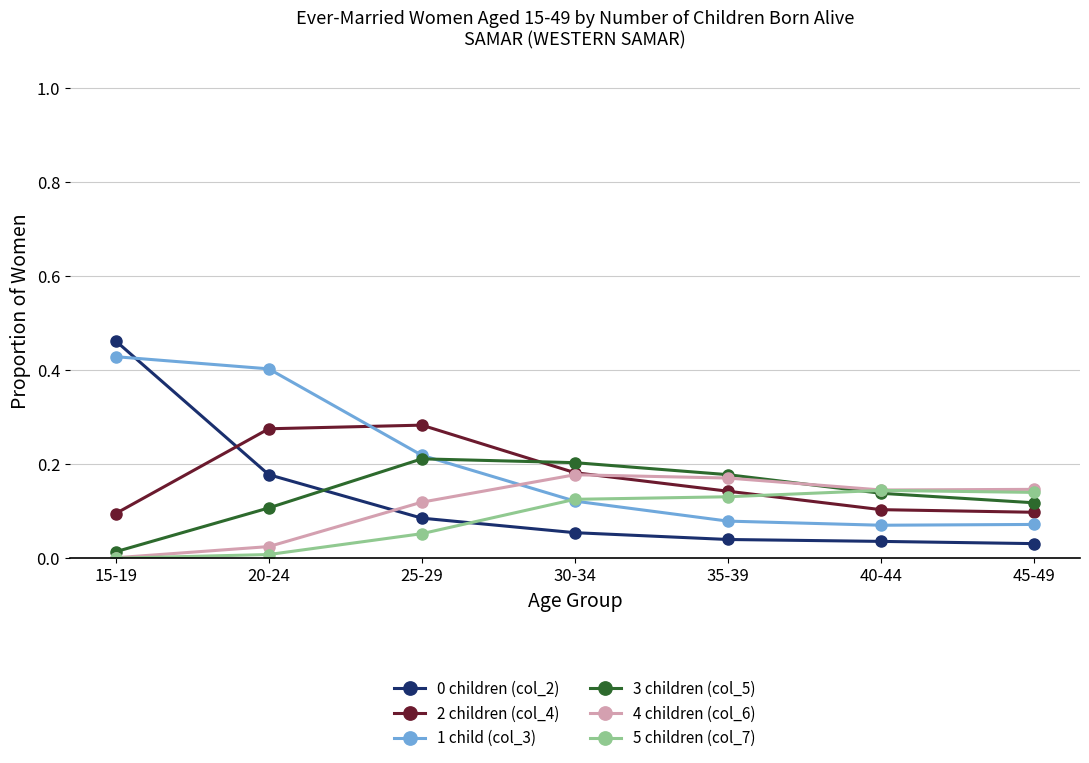

At how many categories does at least one series exceed 0?

7